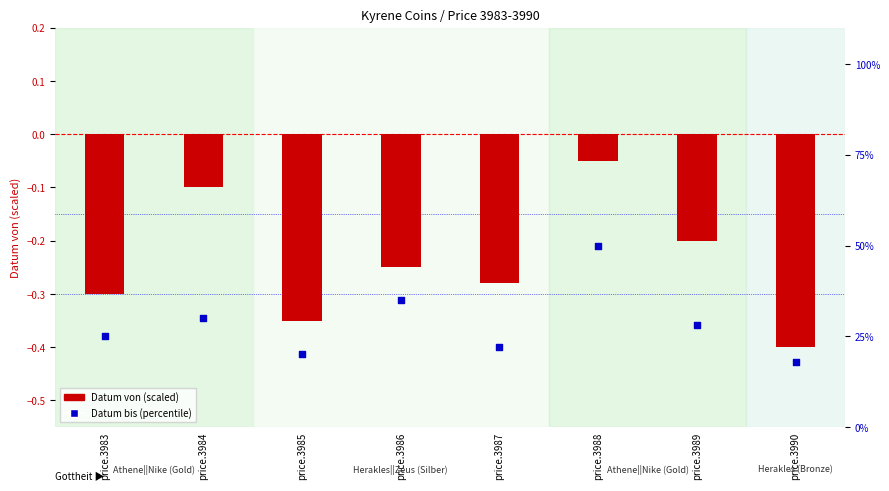

Which series contains the highest Y value?

Datum bis (percentile)